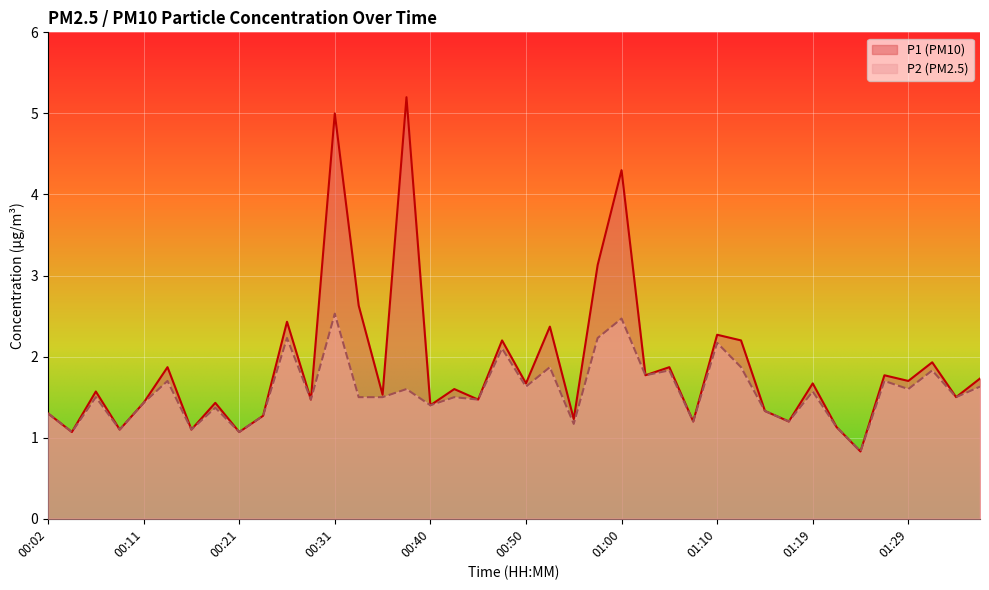

At how many categories does at least one series exceed 3?

4